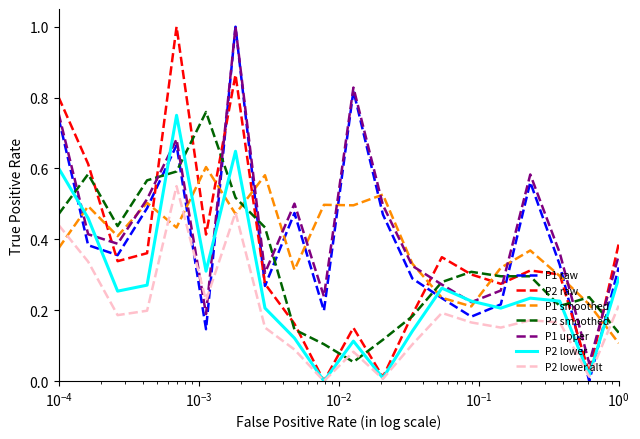

After their last crossing, which series has the higher values: P2 smoothed or P1 smoothed?

P2 smoothed